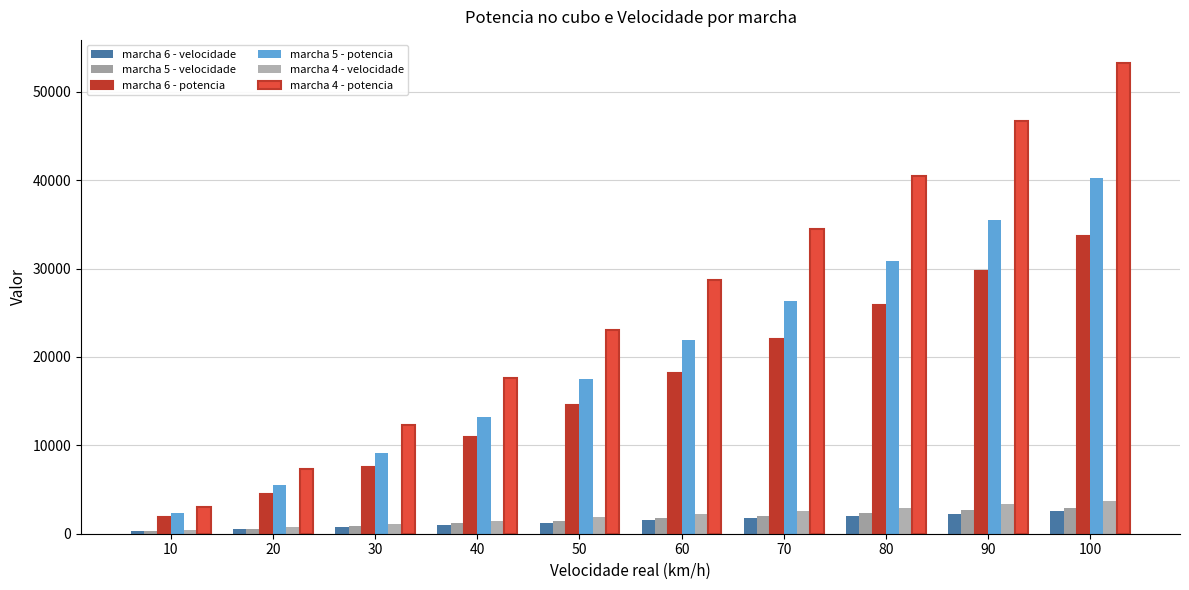

What is the highest value of the marcha 6 - potencia series?

33705.8